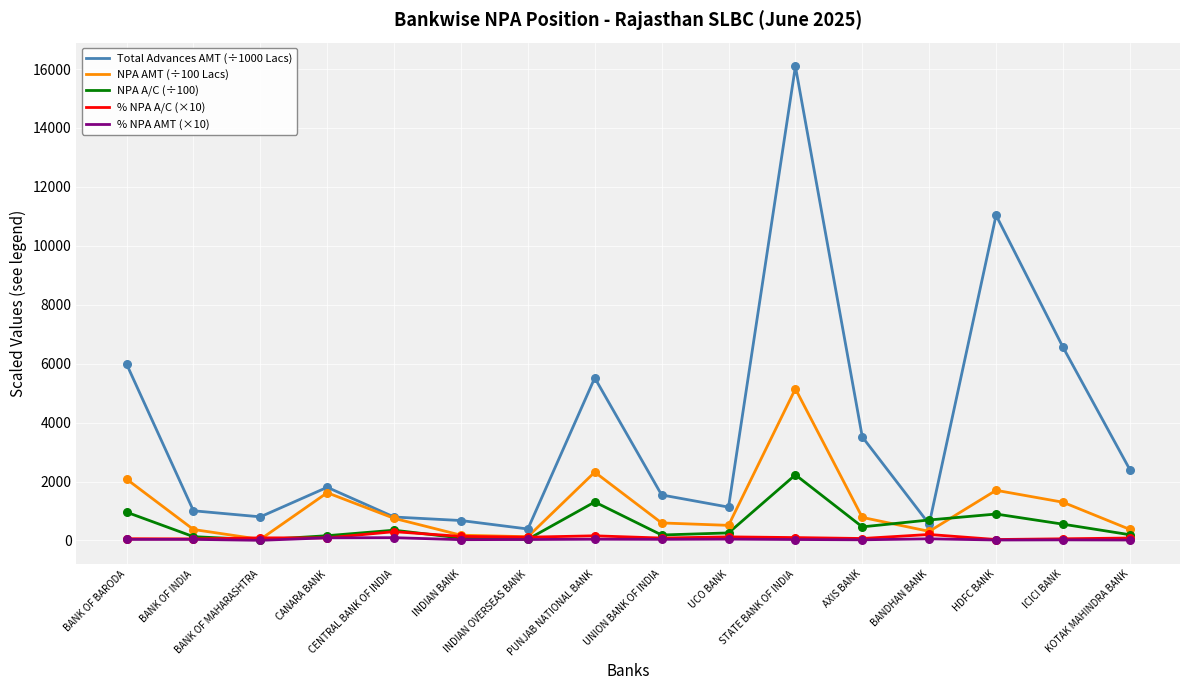

Is the value of NPA A/C (÷100) at UCO BANK greater than the value of Total Advances AMT (÷1000 Lacs) at BANK OF MAHARASHTRA?

No